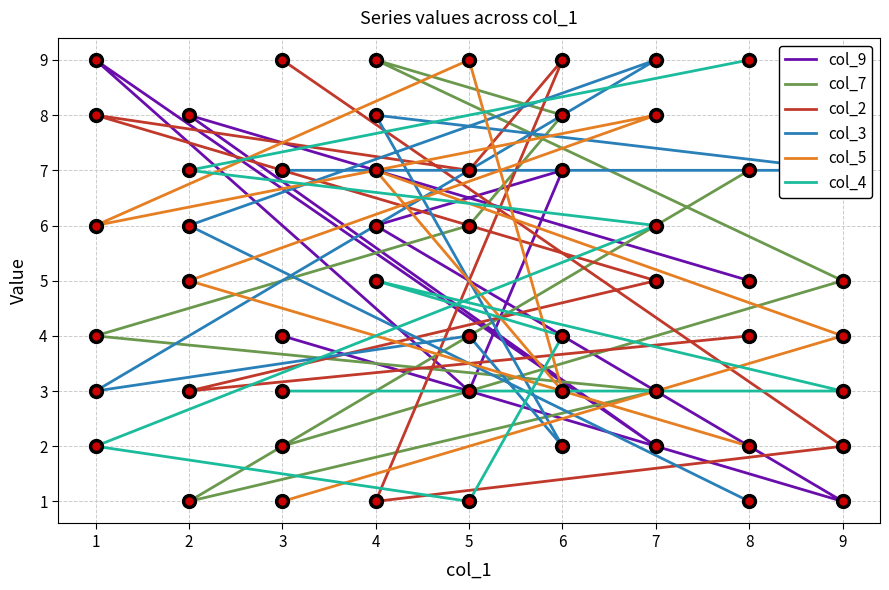

Between which two adjacent categories do col_7 and col_4 first intersect?

3 and 9